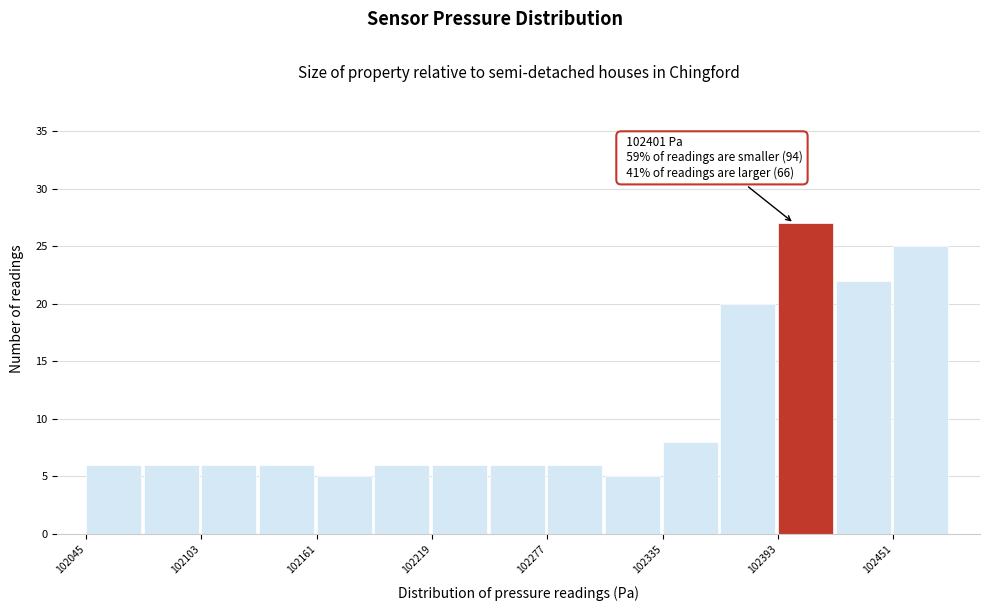

Read against the x-axis, roughly where is the centre of the tallest bar?

102410